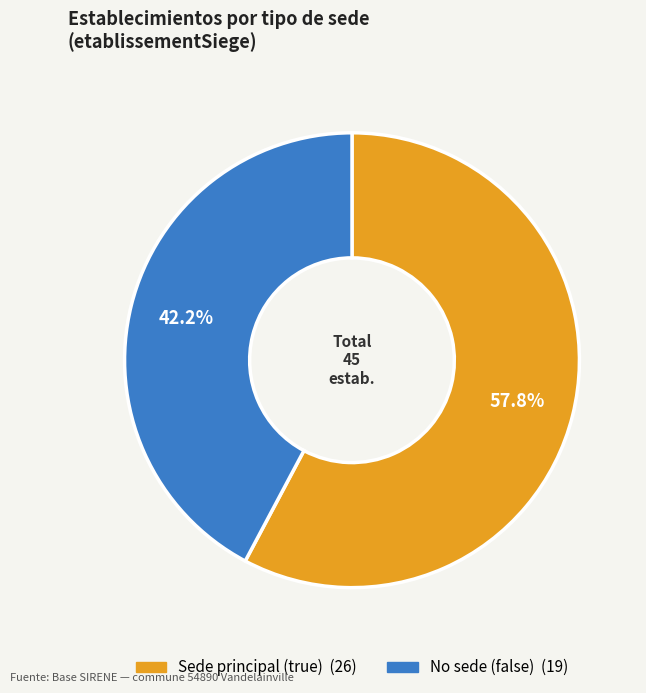

How many segments does this pie chart have?

2